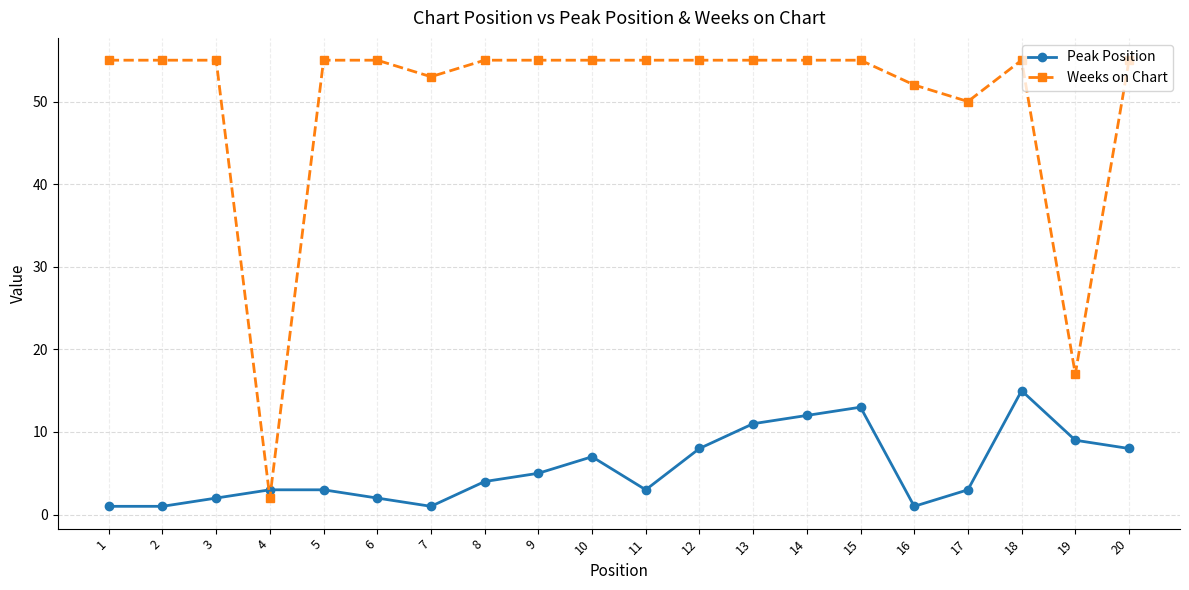

Rank the series by their maximum value, from highest to lowest.

Weeks on Chart, Peak Position